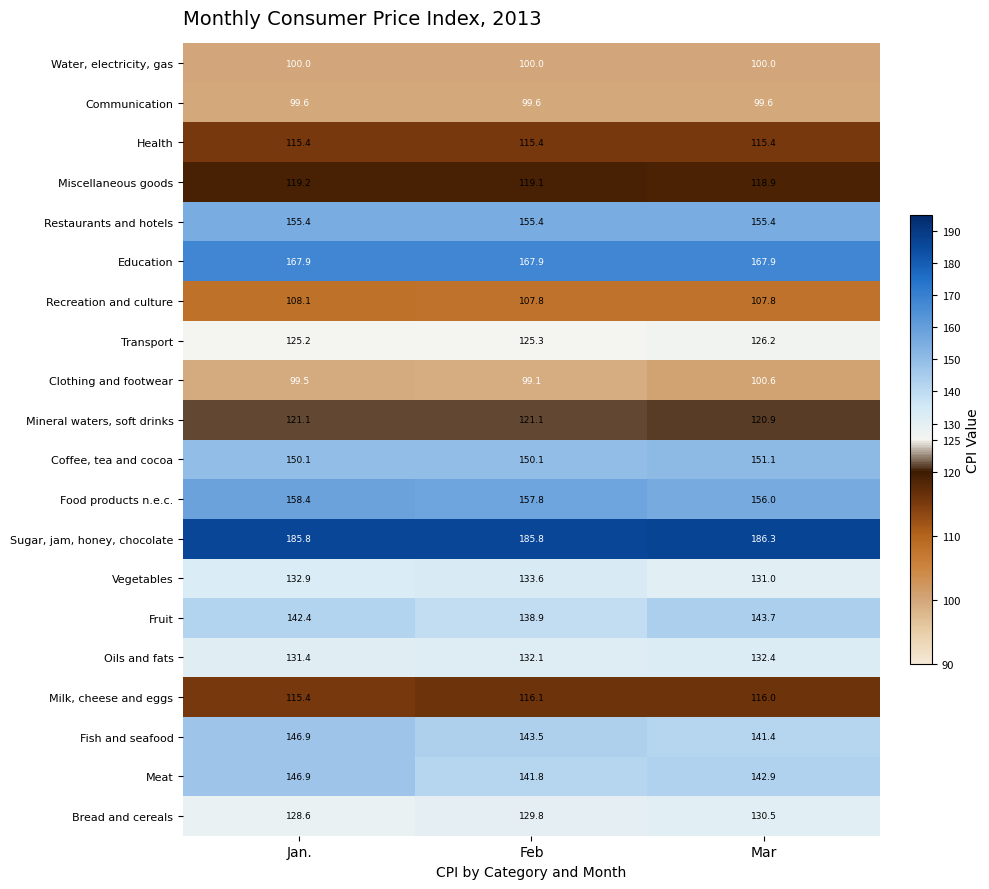

What is the difference between the highest and lowest values at Mar?

86.7